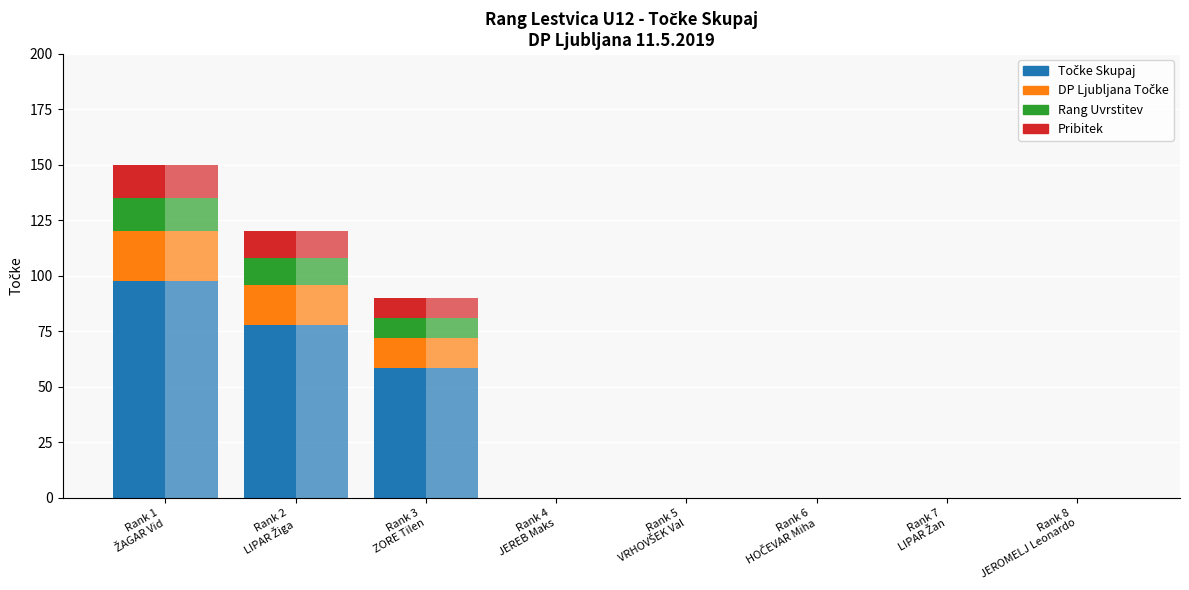

What is the label of the 3rd bar from the right?

Rank 6 HOČEVAR Miha